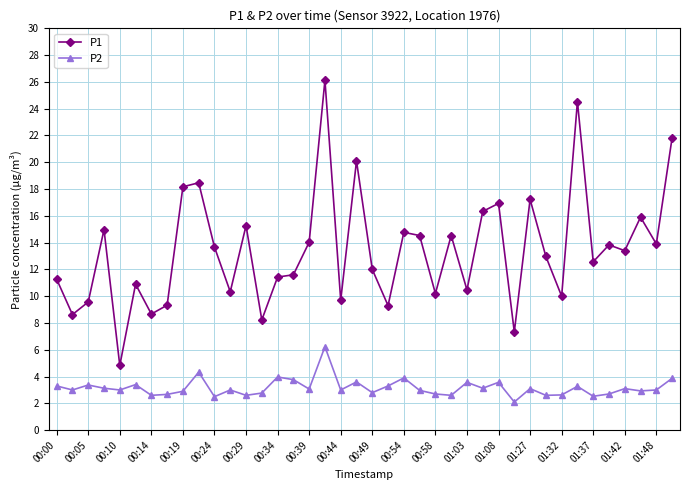

What is the average value of the P2 series?

3.2